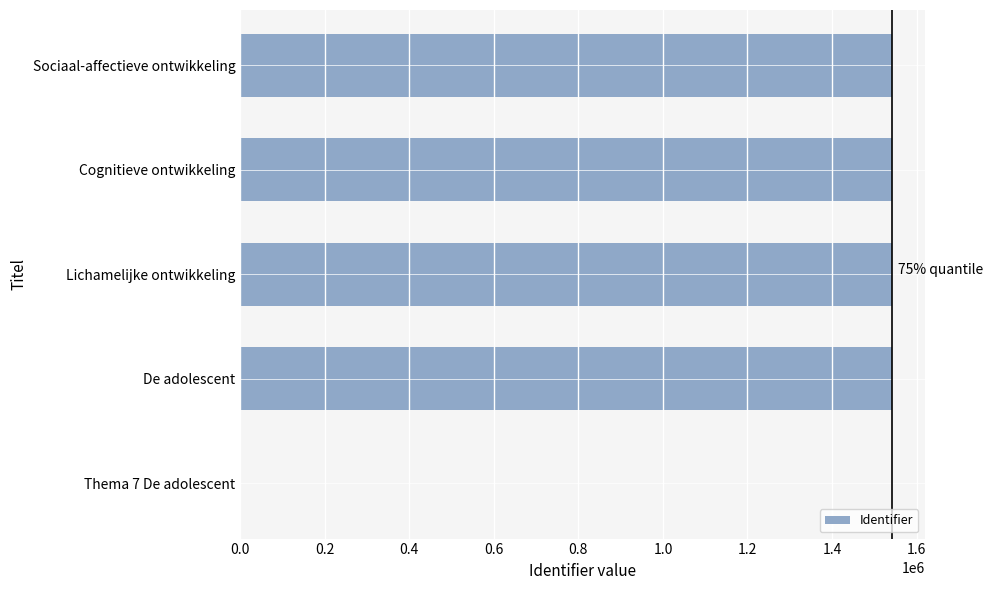

What is the maximum value shown in the chart?

1541610